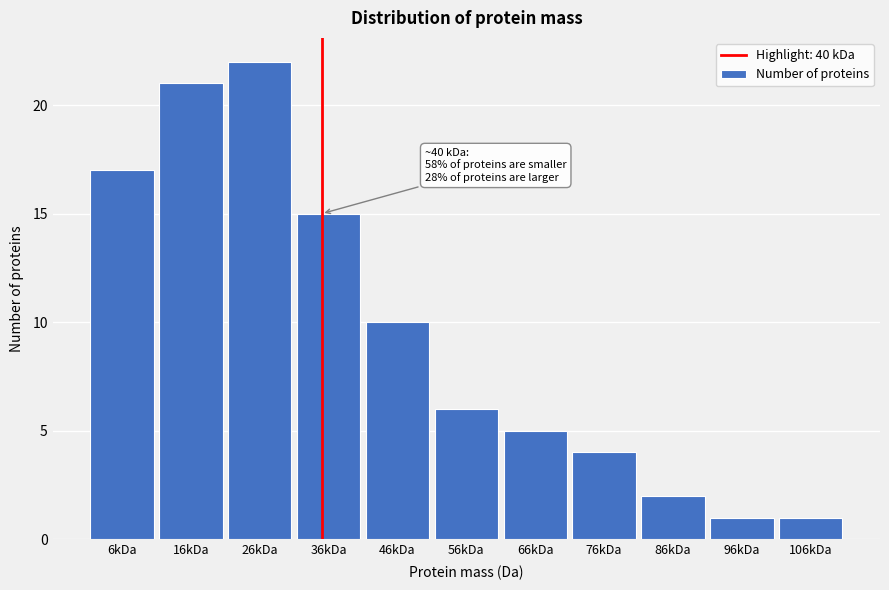

Reading right to left, what are all the values shown in this chart?

106kDa=1	96kDa=1	86kDa=2	76kDa=4	66kDa=5	56kDa=6	46kDa=10	36kDa=15	26kDa=22	16kDa=21	6kDa=17